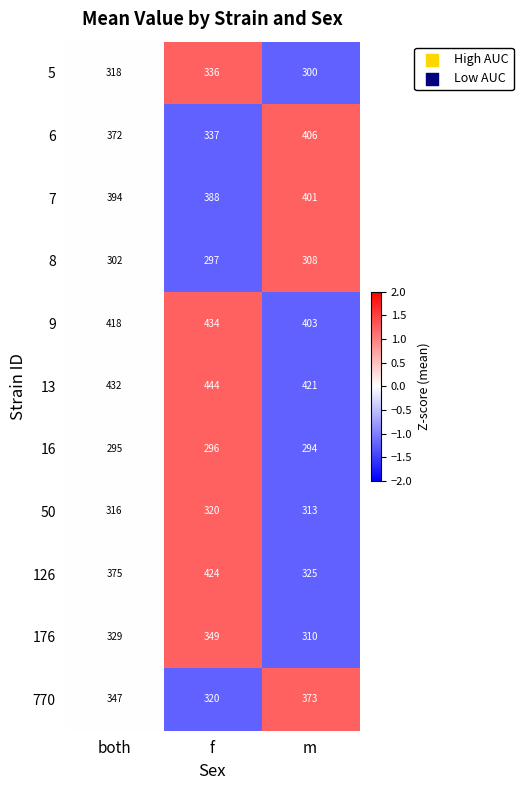

Is the value of 6 at both greater than the value of 16 at both?

Yes